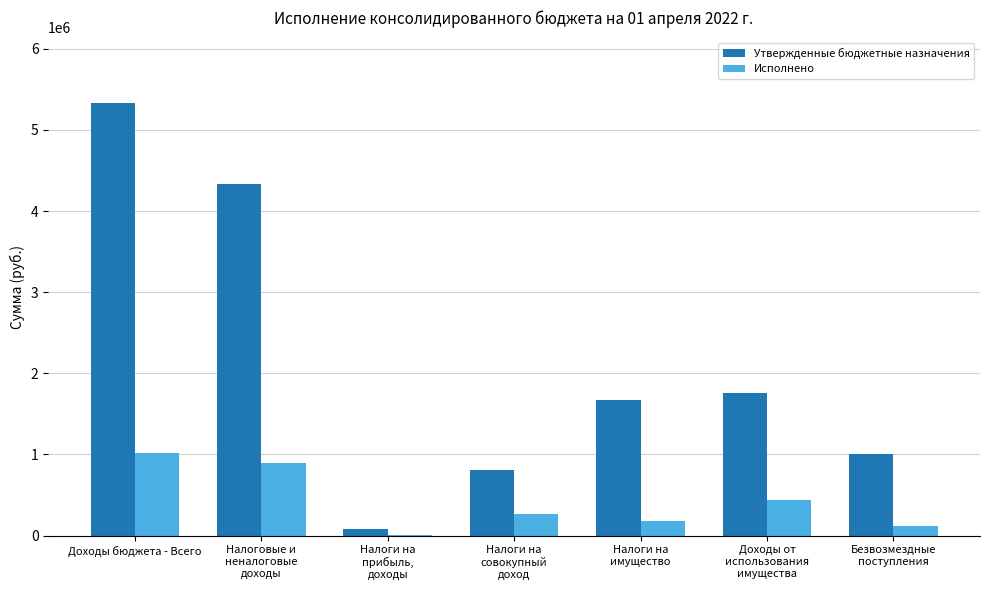

Reading right to left, what are all the values shown in this chart?

Утвержденные бюджетные назначения: 1008603.0	1760132.0	1675064.0	810265.0	83953.0	4329414.0	5338017.0
Исполнено: 114651.0	442850.4	184254.3	260516.0	9905.4	897526.2	1012177.2